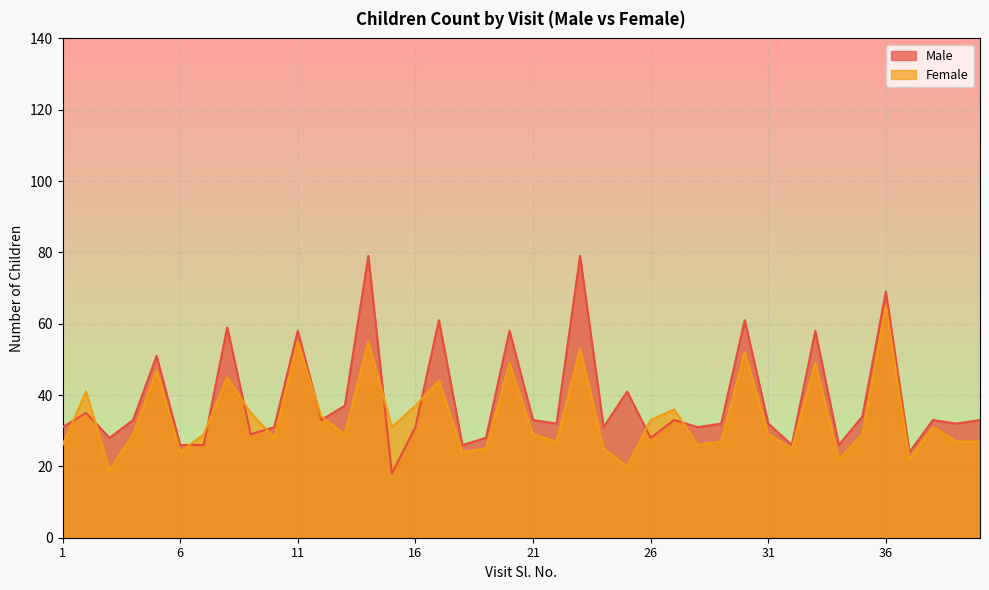

Between 14 and 32, which is larger?

14